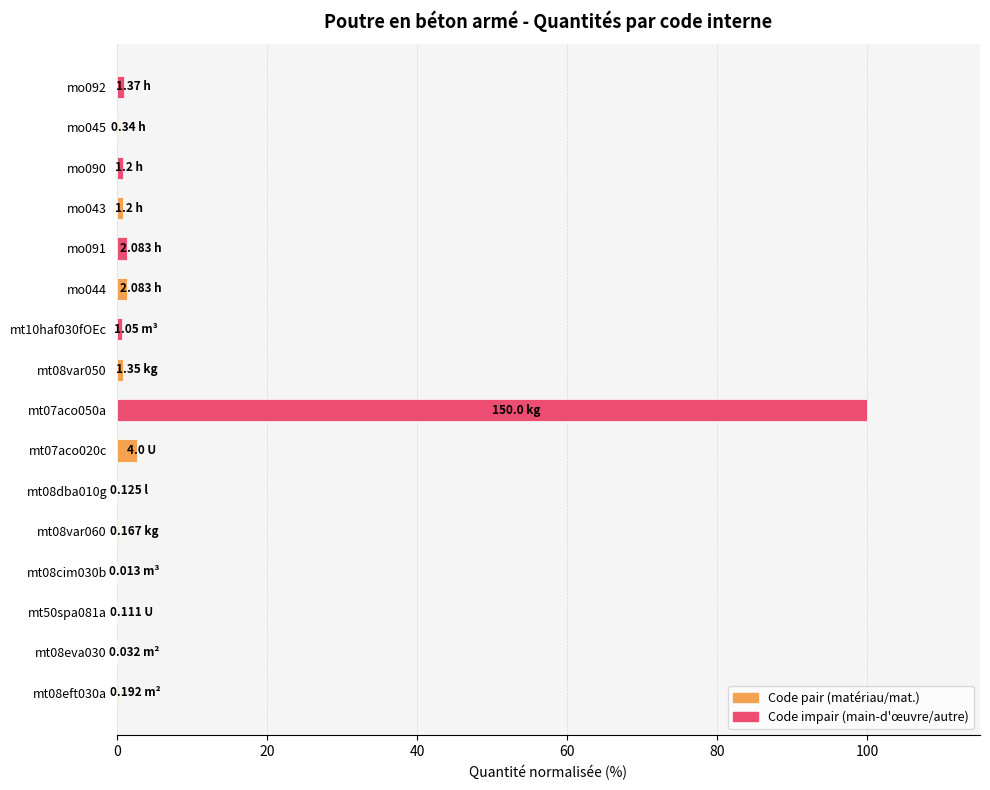

At which category does the chart reach its peak across all series?

mt07aco050a